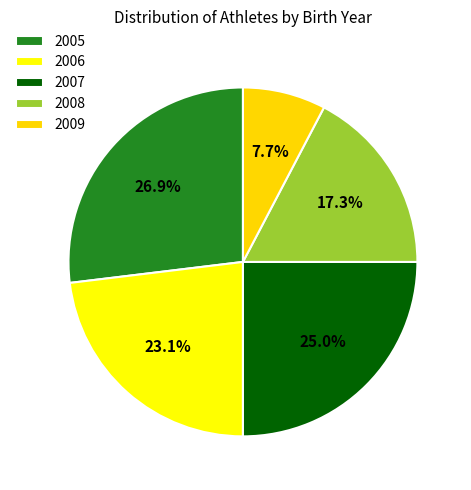

Is it true that 2007 is 25% of the pie?

True